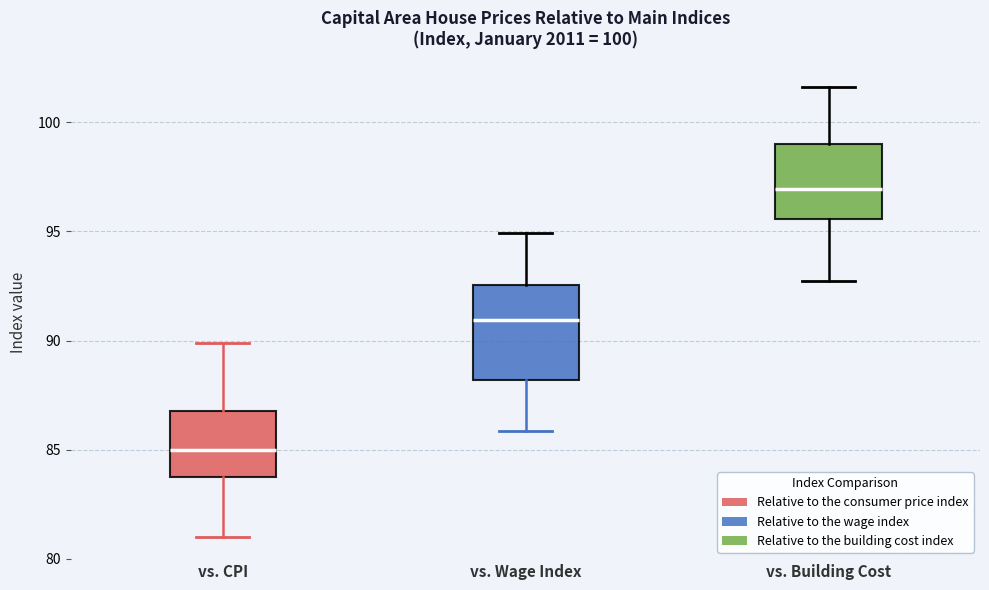

Comparing the boxes themselves (not the whiskers), which one is the tallest?

vs. Wage Index